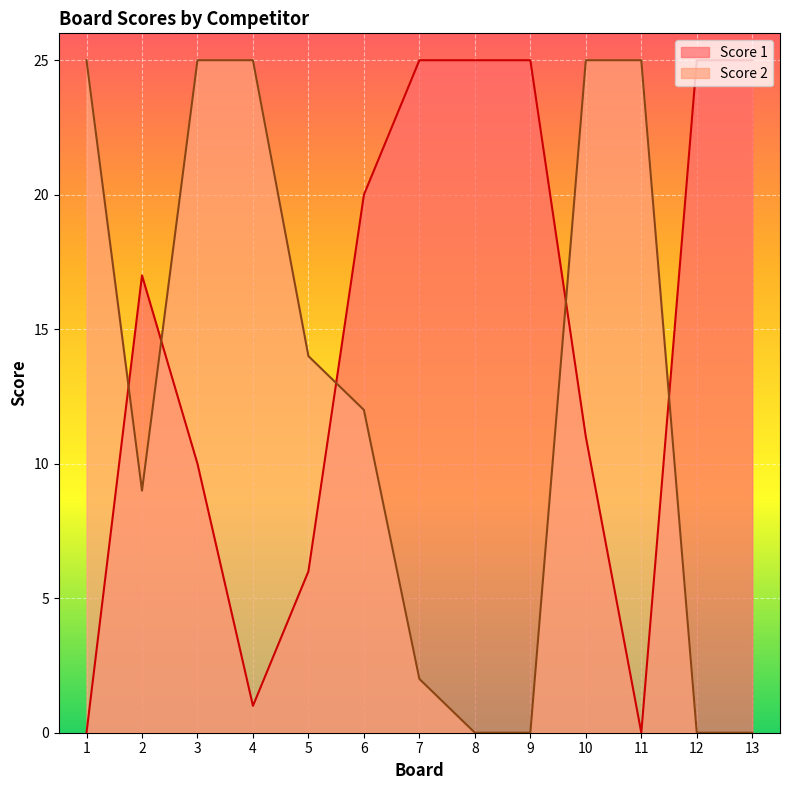

Which category has the lowest value across all series?

1